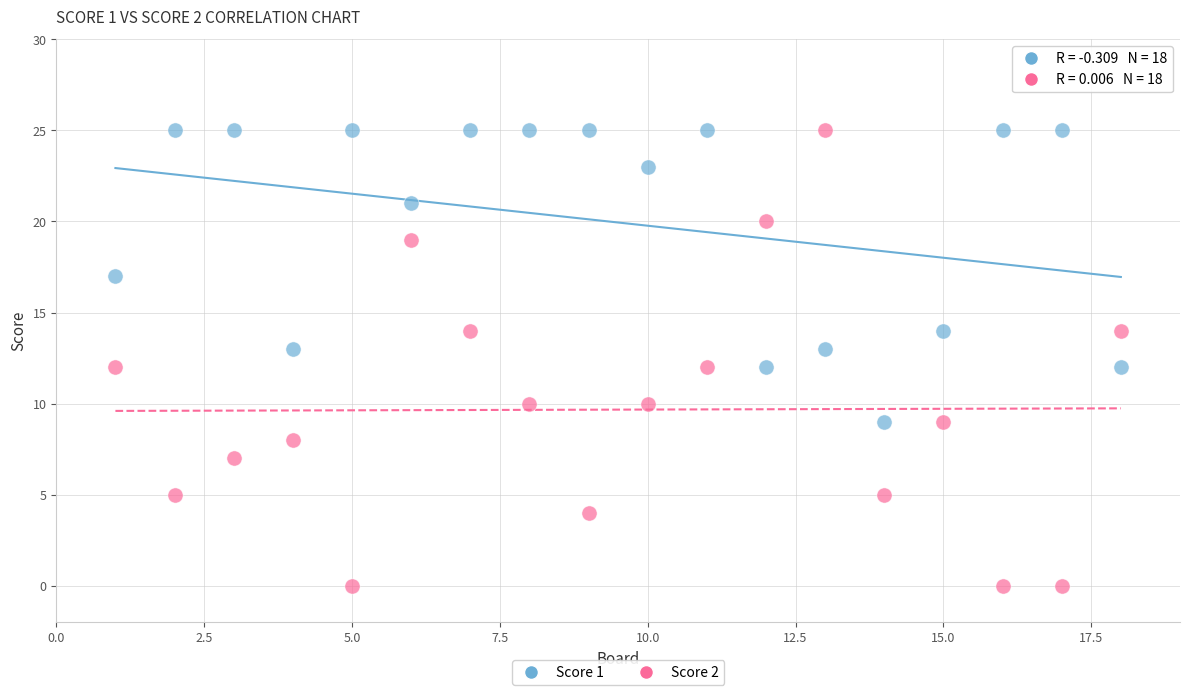

Which series has the largest Y range (max minus min)?

Score 2